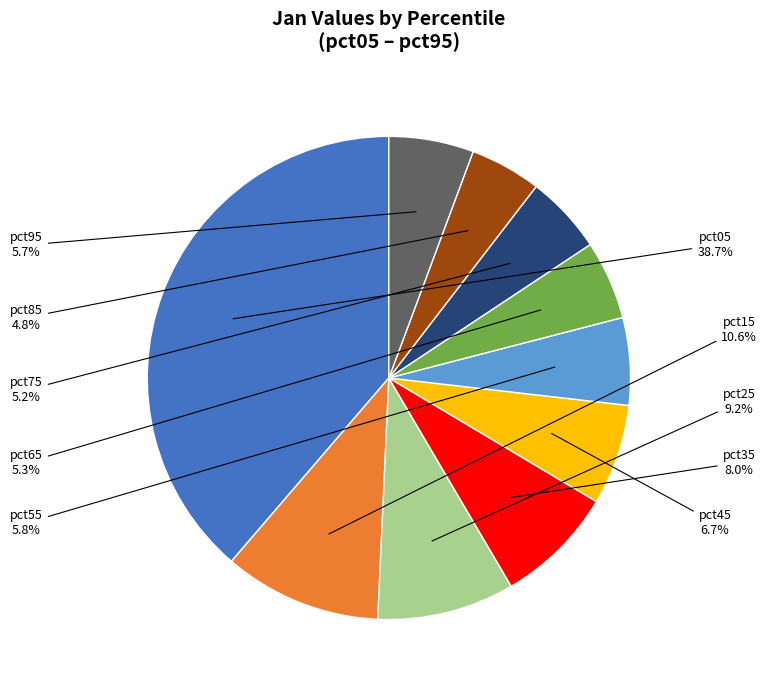

Is there any slice that represents more than half of the pie?

No